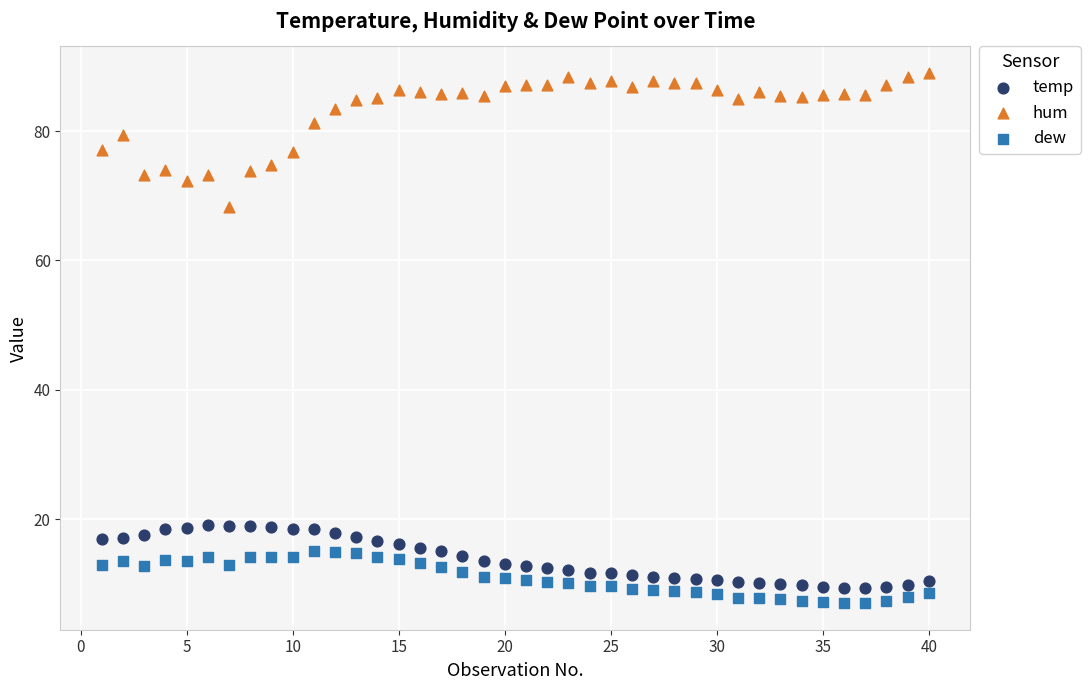

Which series has the widest spread of Y values?

hum